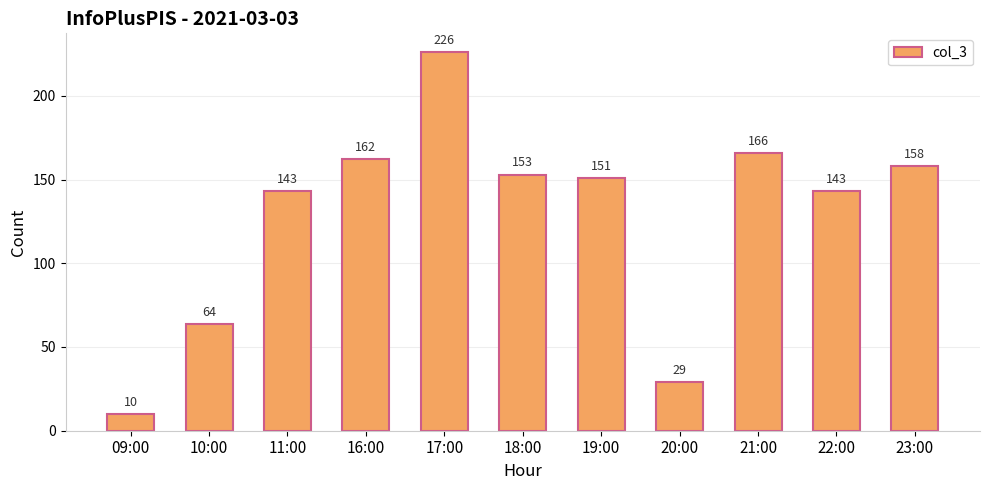

What is the change in value from 09:00 to 17:00?

+216